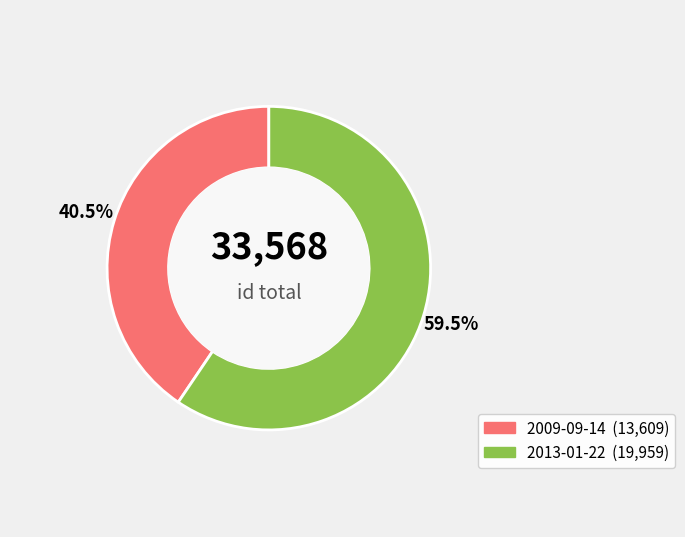

The 2013-01-22 slice represents 47% of the pie. True or false?

False